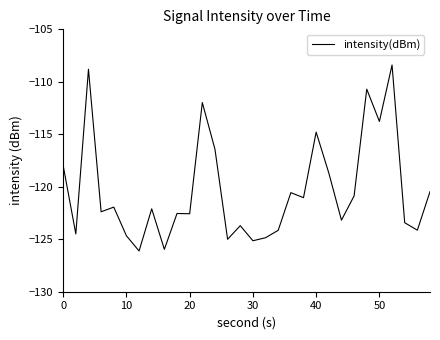

What is the difference between the maximum and minimum values?

17.7